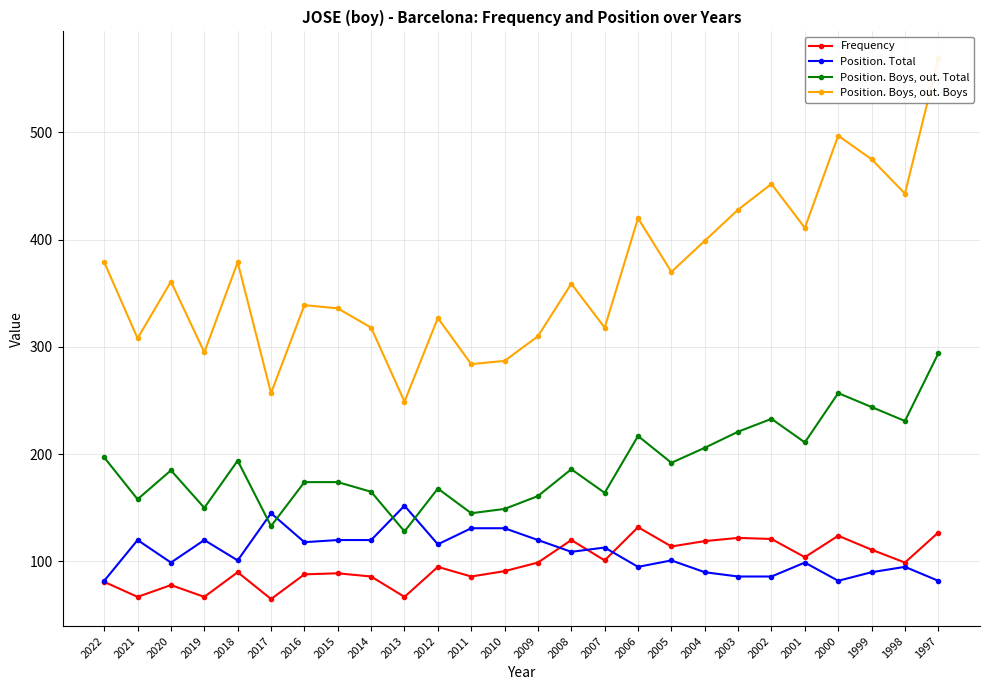

Which series has the widest spread of values?

Position. Boys, out. Boys